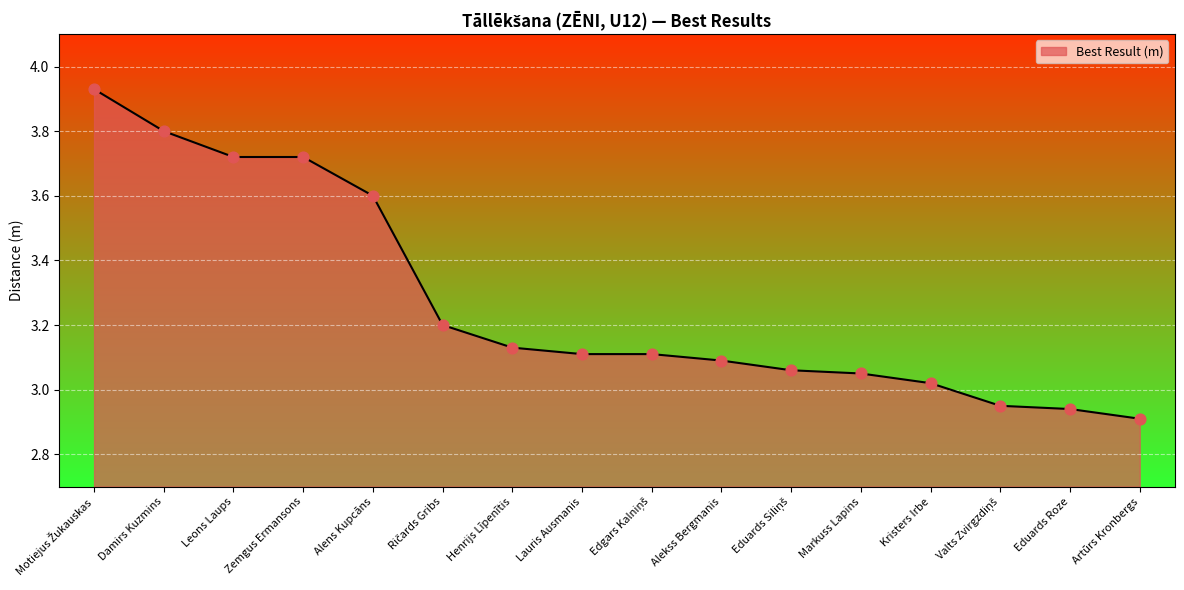

Approximately how many times larger is the value at Eduards Roze compared to Zemgus Ermansons?

0.8